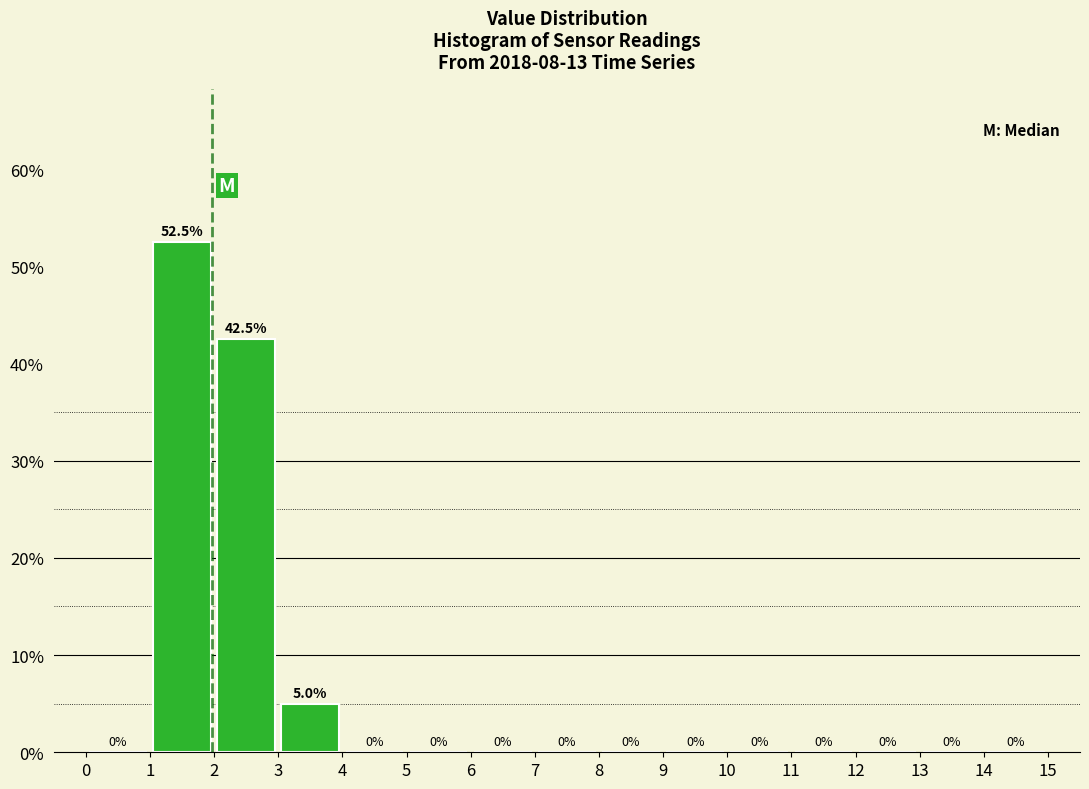

Reading left to right, list every bar in this chart as the range it spans on the x-axis followed by its height.

0 to 1: 0.0
1 to 2: 52.5
2 to 3: 42.5
3 to 4: 5.0
4 to 5: 0.0
5 to 6: 0.0
6 to 7: 0.0
7 to 8: 0.0
8 to 9: 0.0
9 to 10: 0.0
10 to 11: 0.0
11 to 12: 0.0
12 to 13: 0.0
13 to 14: 0.0
14 to 15: 0.0